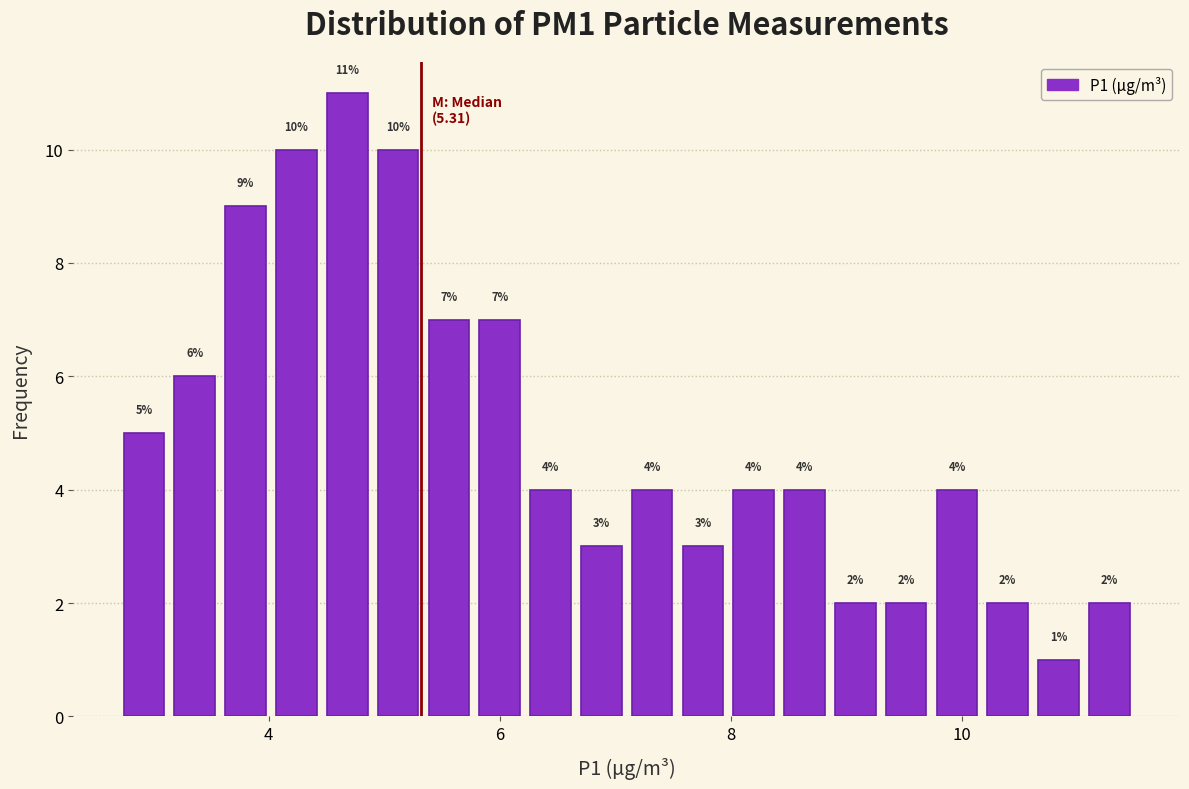

Around what value on the x-axis is the tallest bar? Give the approximate position of its centre, as read against the axis.

4.6